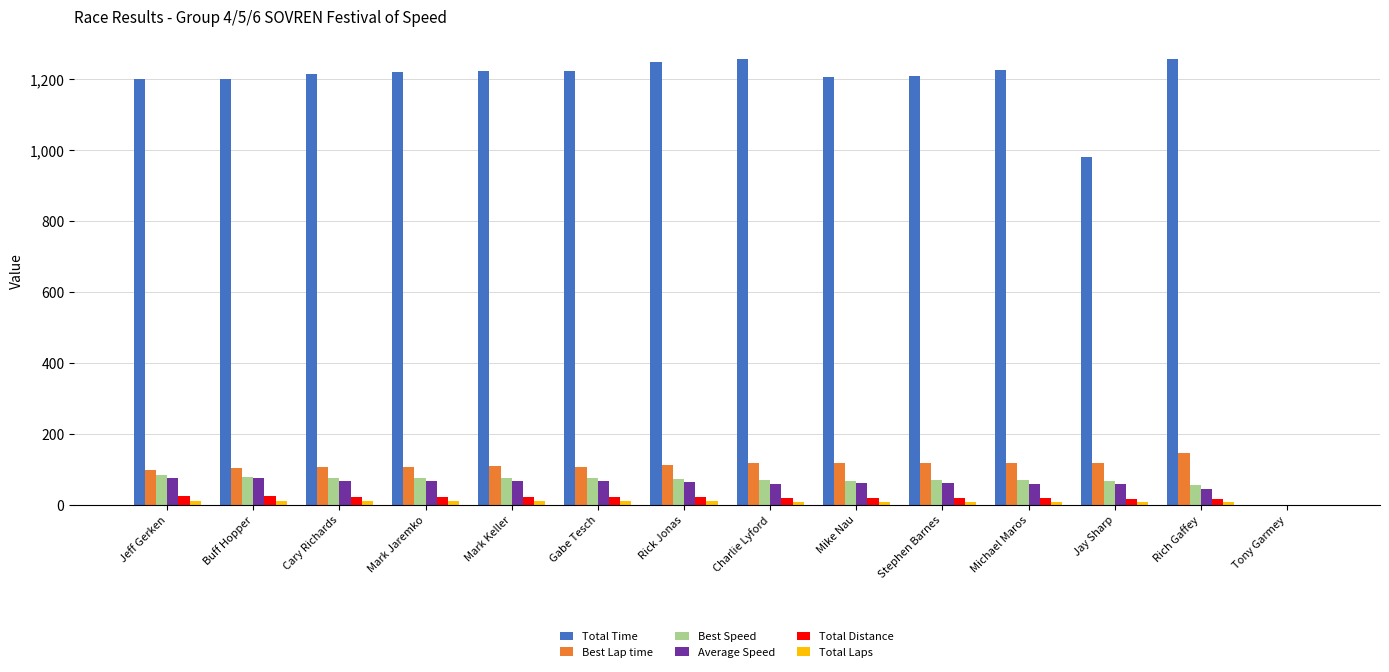

Are the bars grouped side by side (vs. stacked)?

Yes